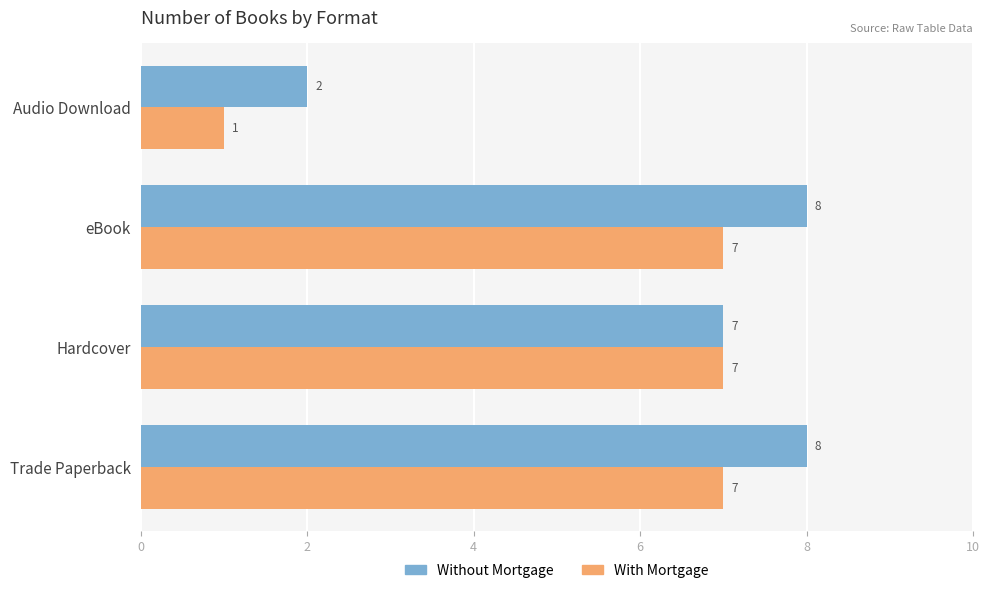

Which series changed the most between Hardcover and Audio Download?

With Mortgage